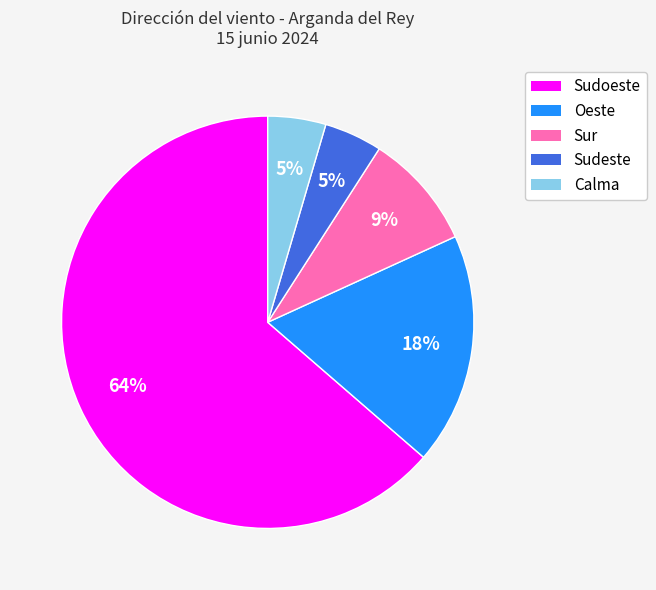

Is there any slice that represents more than half of the pie?

Yes